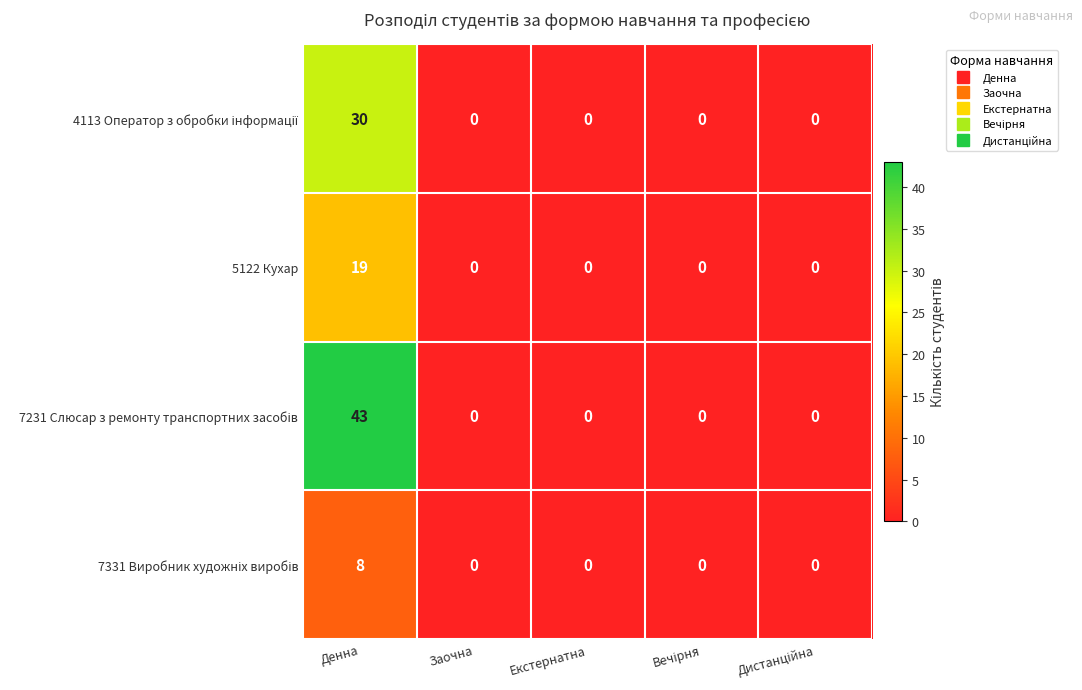

What is the total value across all series at Денна?

100